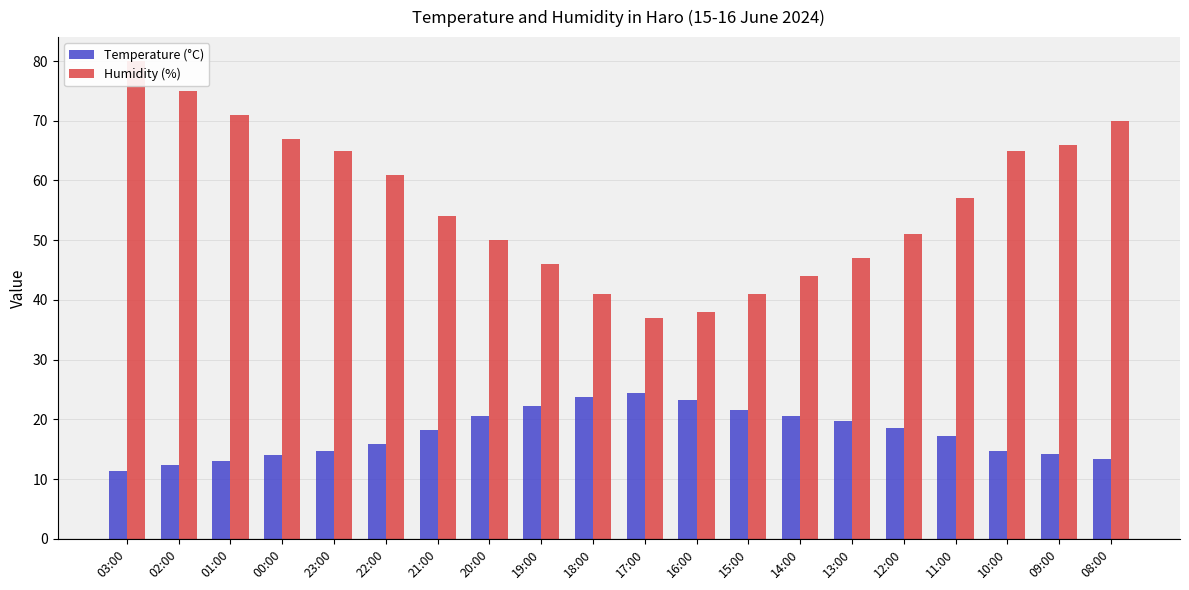

How many groups of bars are there?

20